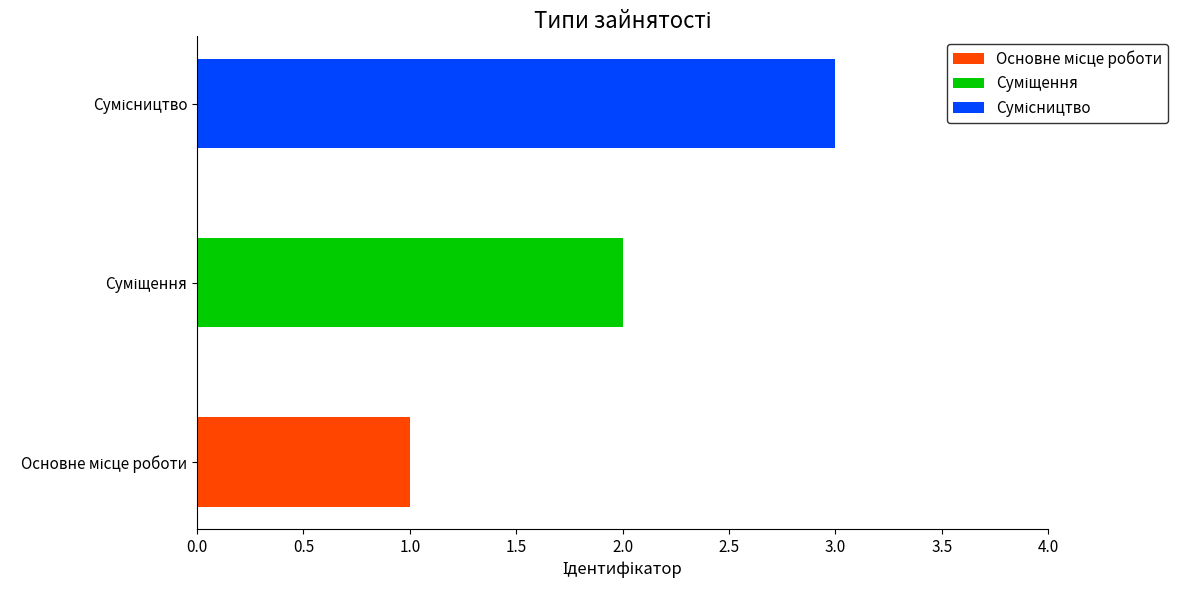

Reading left to right, extract all data points from this chart.

Основне місце роботи=1	Суміщення=2	Сумісництво=3